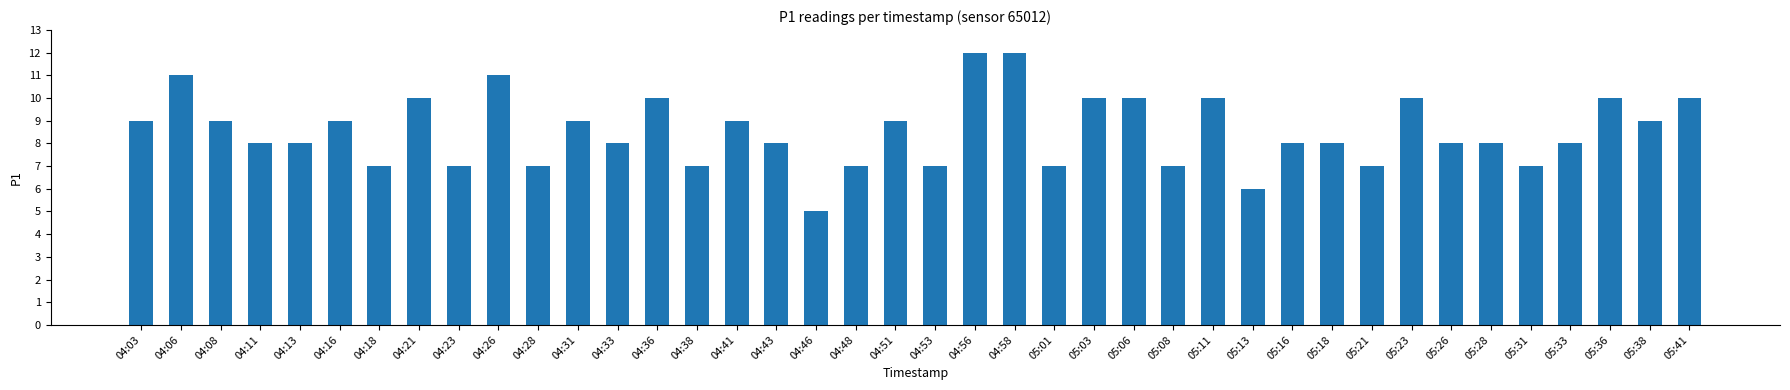

What is the label of the 8th bar from the left?

04:21